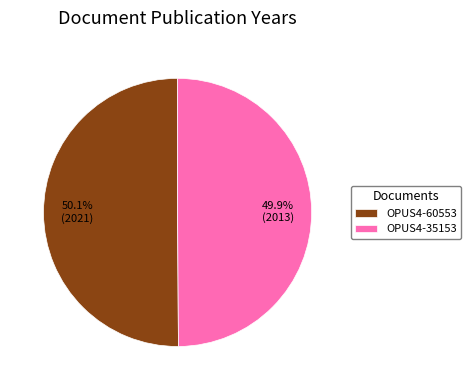

What percentage is the OPUS4-35153 slice, to the nearest percent?

50%